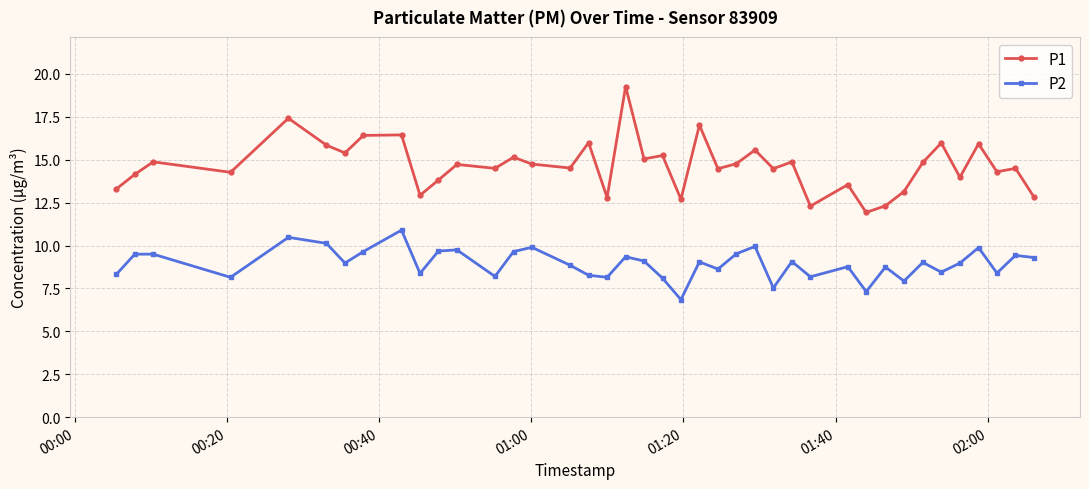

Rank the series by their maximum value, from lowest to highest.

P2, P1